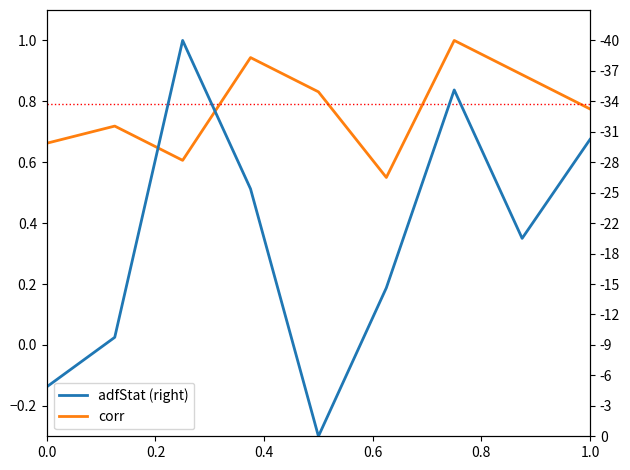

True or false: adfStat (right) and corr intersect in this chart.

True